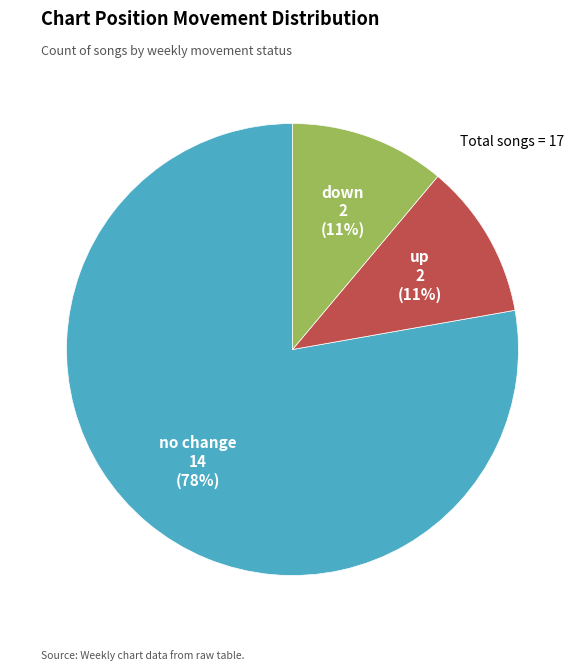

Is there a majority slice in this chart?

Yes